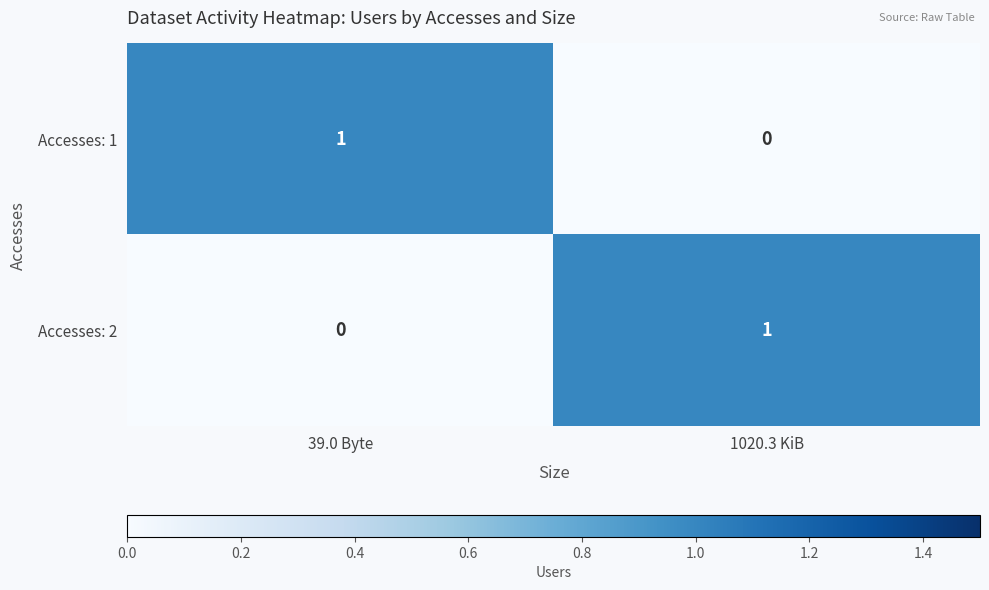

How many categories are shown in the chart?

2